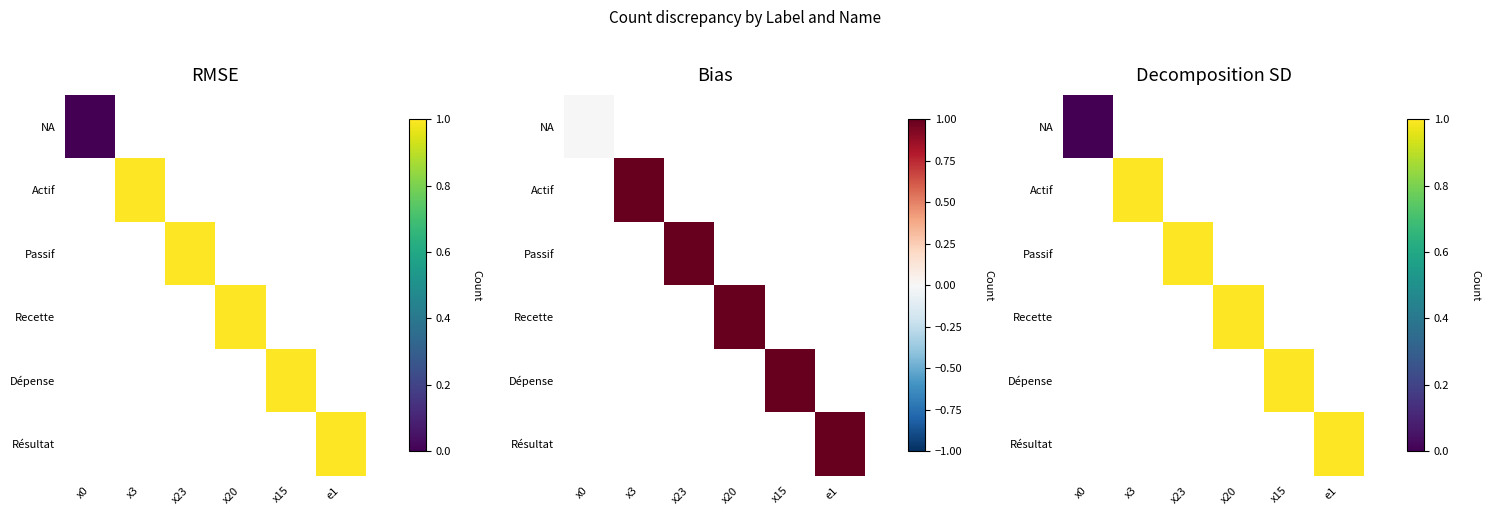

List the series in order of their overall mean, highest first.

NA, Actif, Passif, Recette, Dépense, Résultat